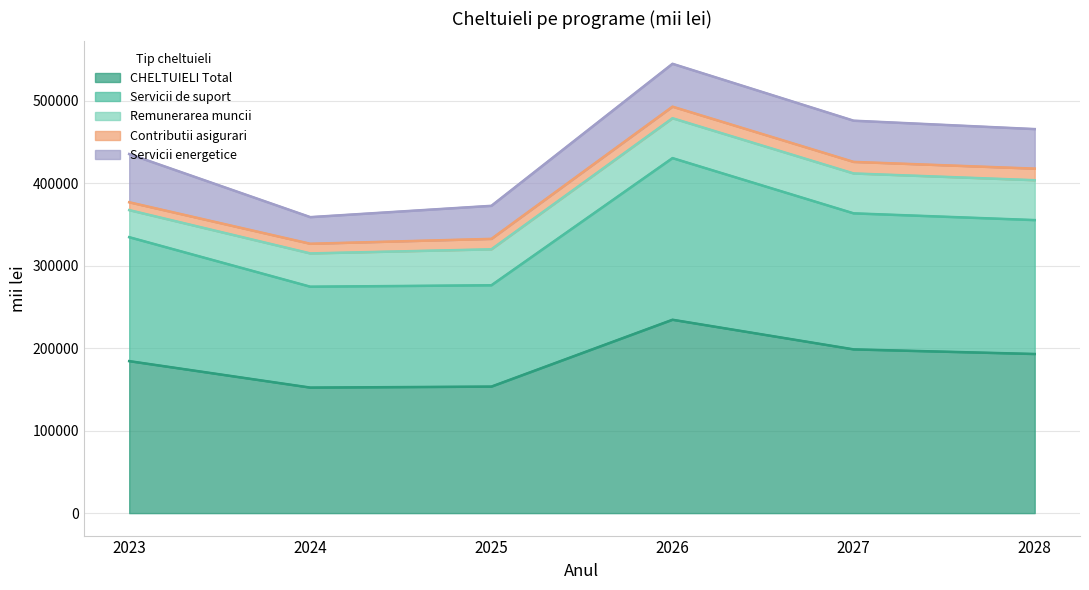

What is the sum of the CHELTUIELI Total values at 2025 and 2023?

337864.7